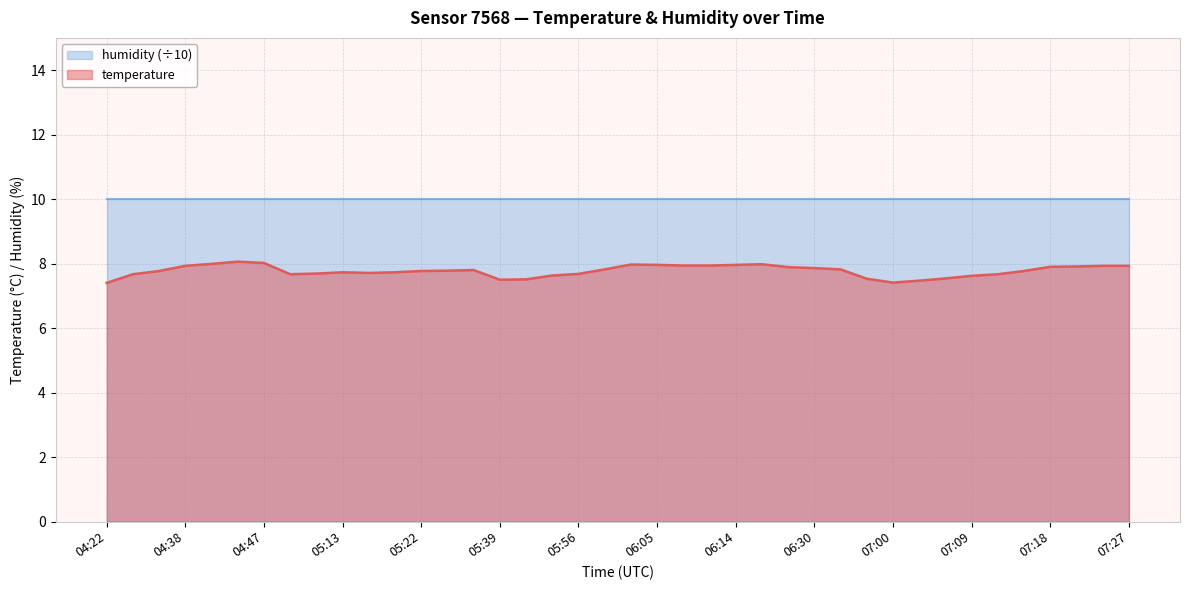

What is the smallest value displayed?

7.4